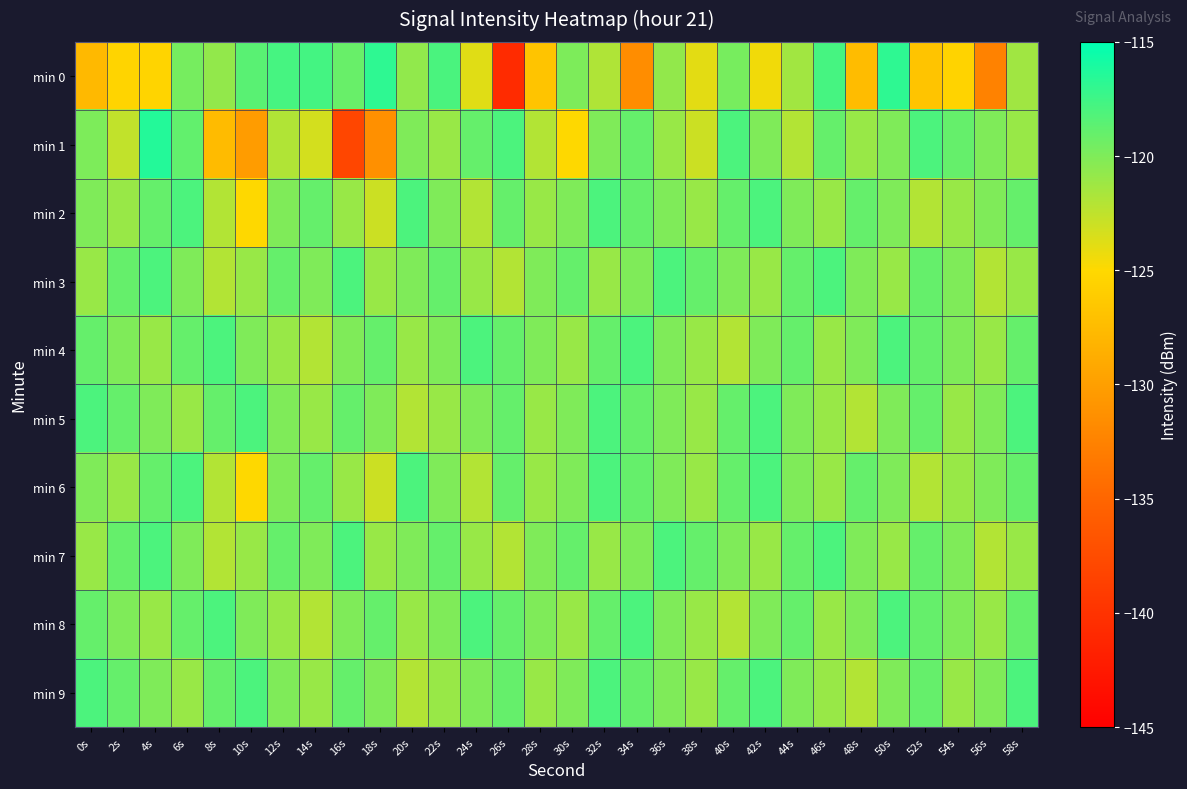

Which series has the largest total across all categories?

min 5